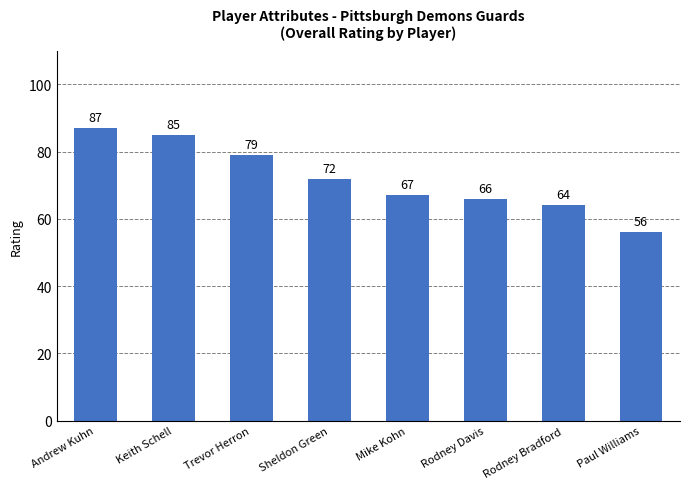

Are the bars horizontal?

No